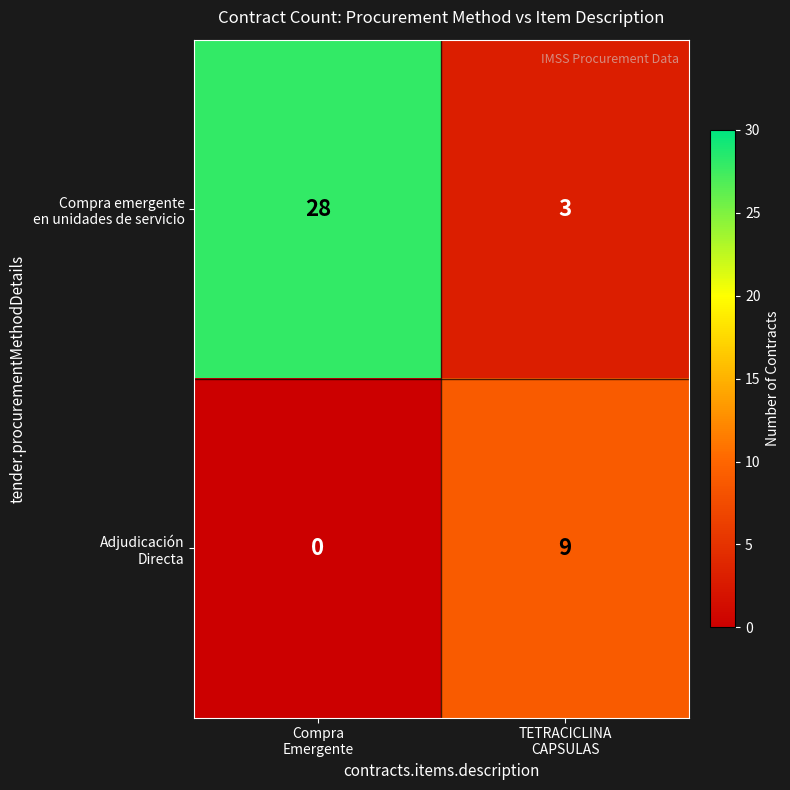

What is the greatest value displayed?

28